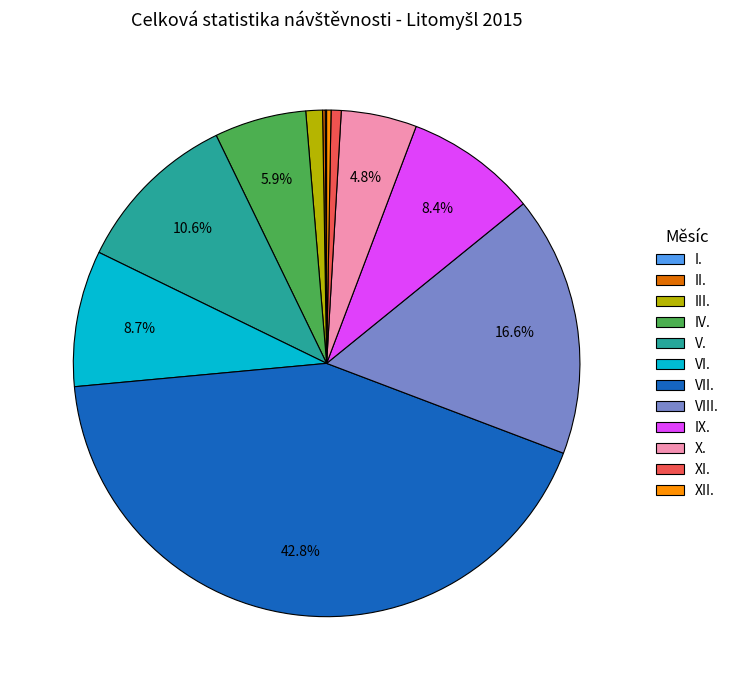

Does IV. account for over 50% of the chart?

No